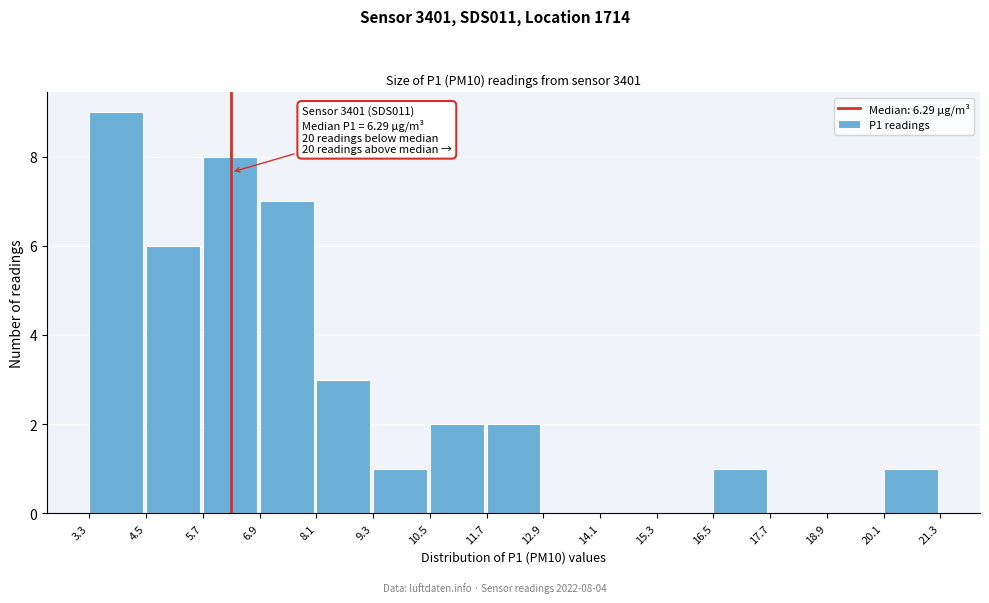

Which range on the x-axis has the tallest bar?

3.3 to 4.5